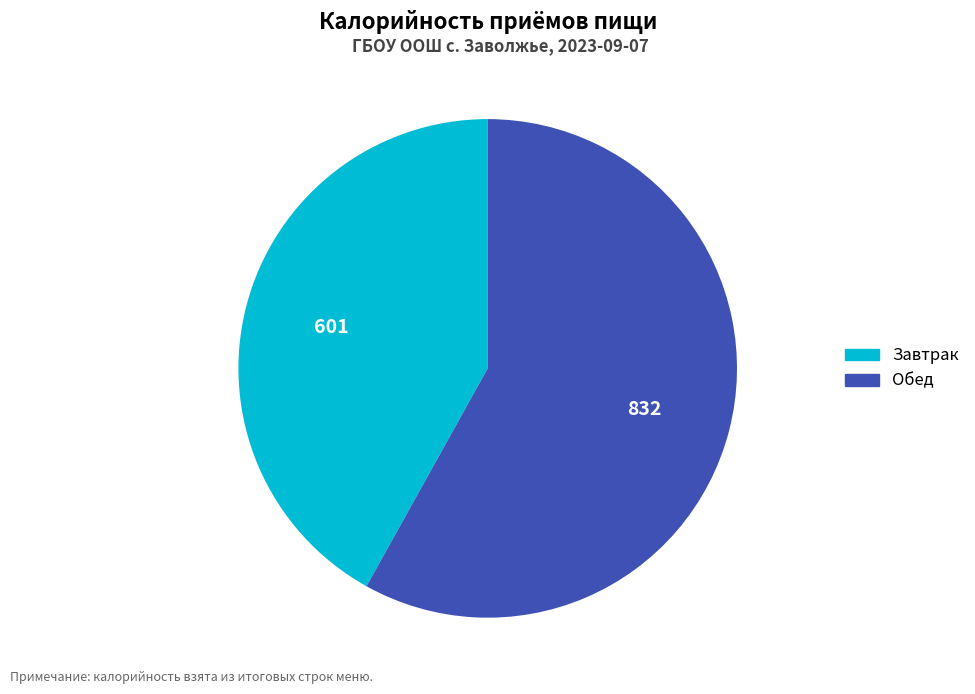

Rank the categories by value from highest to lowest.

Обед, Завтрак